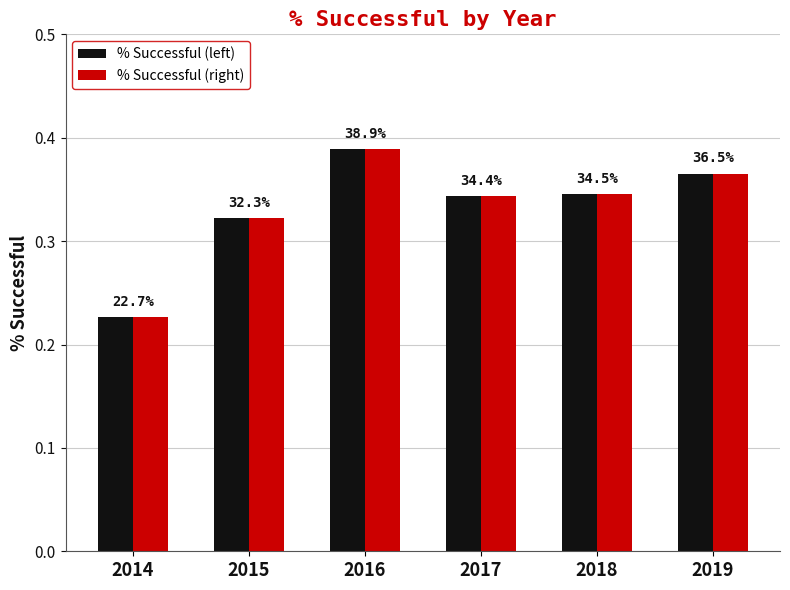

Which series changed the most between 2016 and 2018?

% Successful (left)